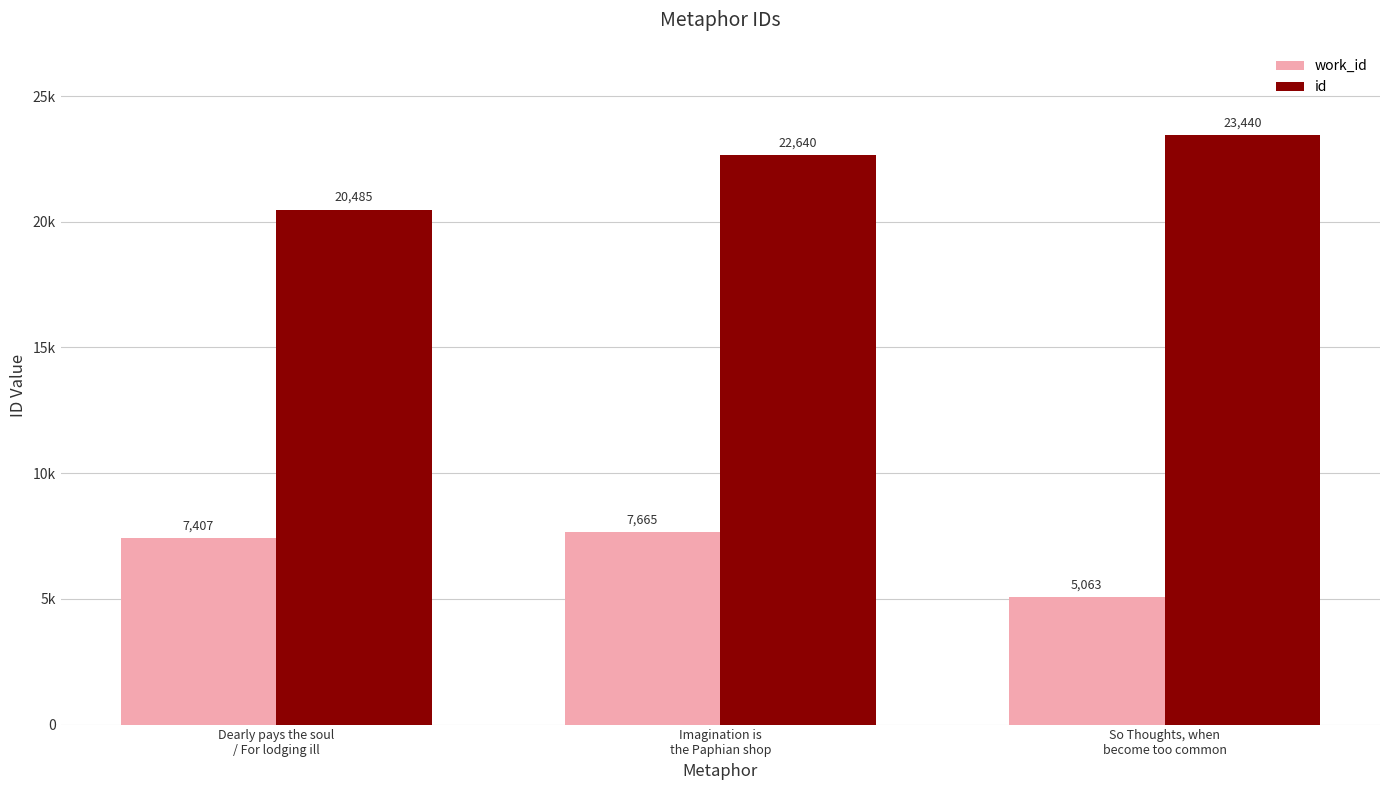

What is the difference between the highest and lowest values at Dearly pays the soul
/ For lodging ill?

13078